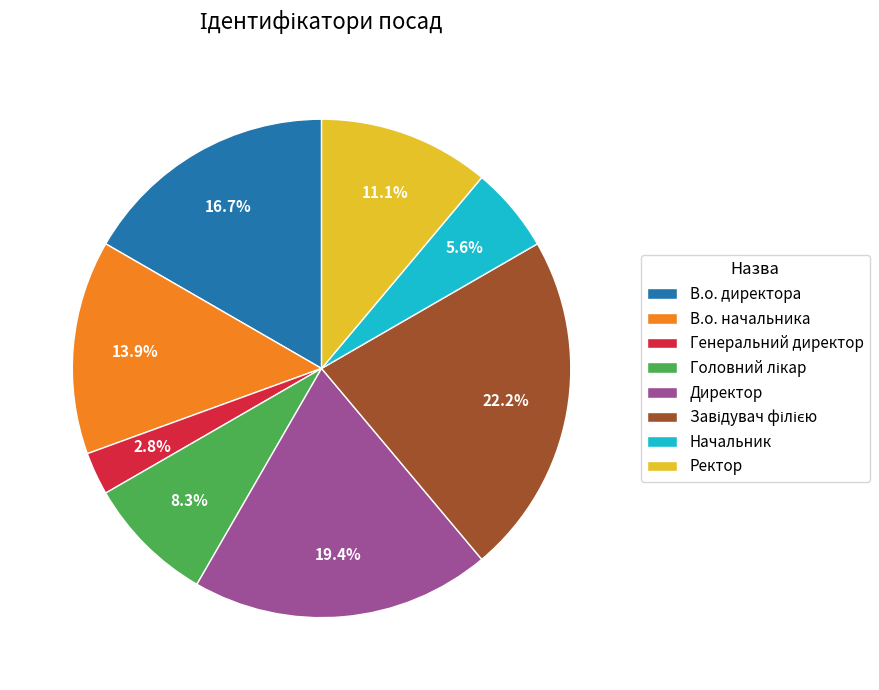

What is the ratio of the value at В.о. директора to the value at Начальник?

3.0